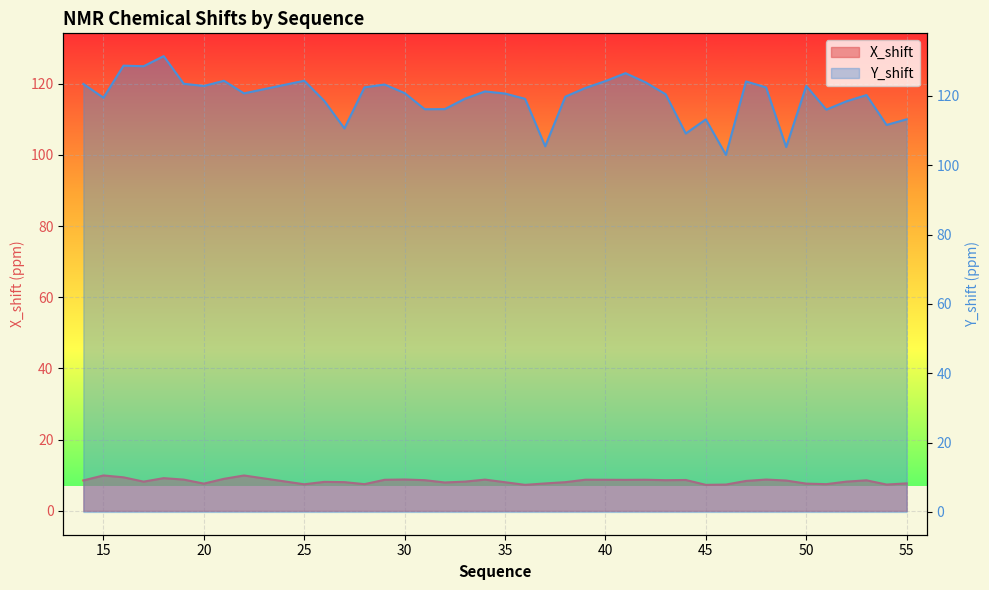

At which category is the sum across all series the highest?

18